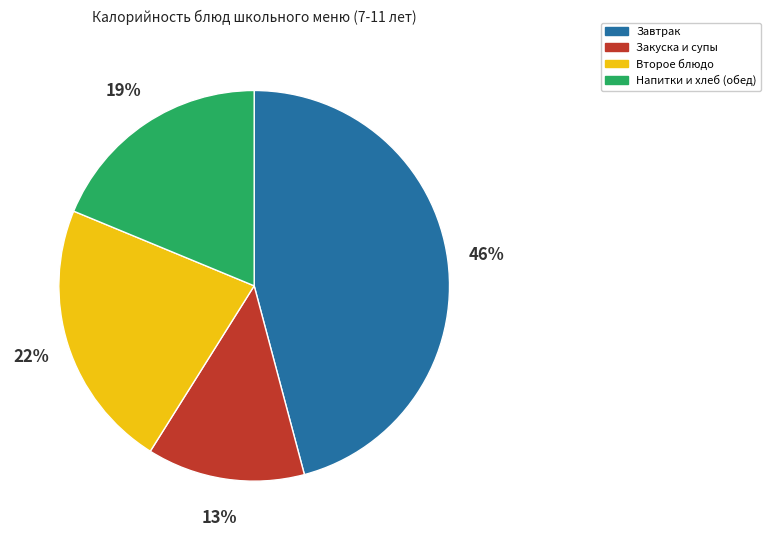

To the nearest percent, what is the difference between the largest and smallest slice percentages?

33%